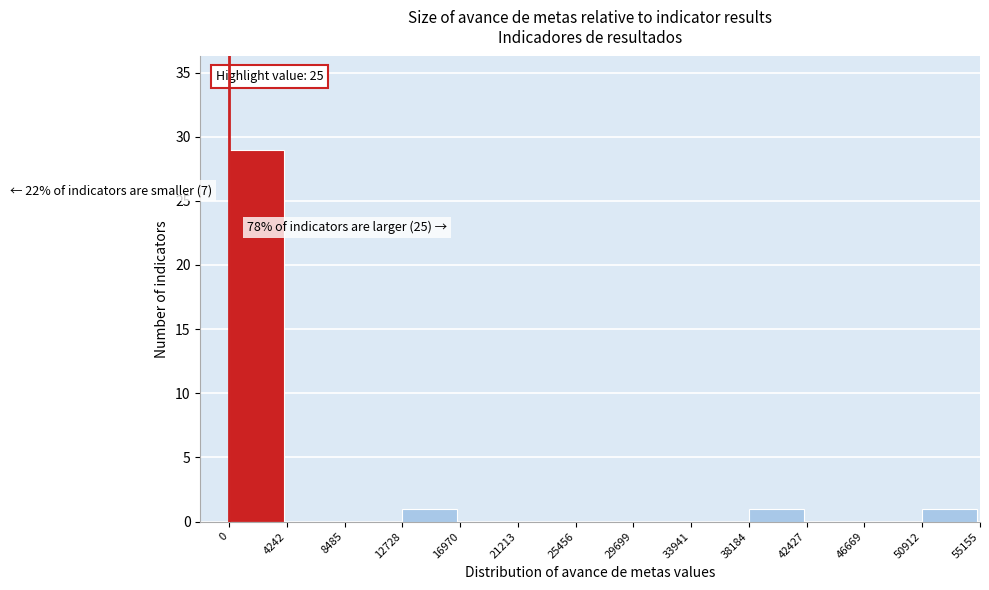

Over which range of the x-axis is the bar tallest?

0 to 4242